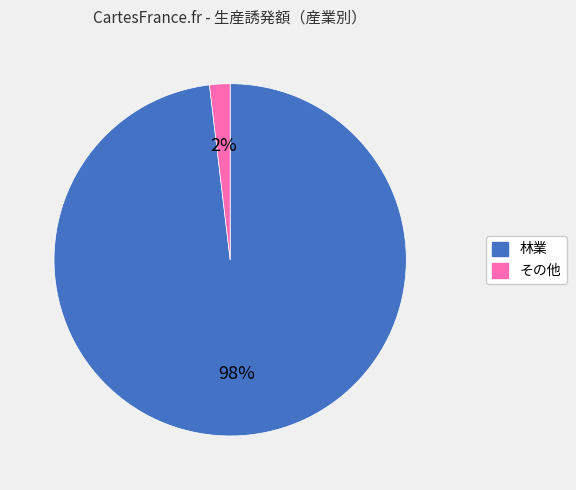

Do 林業 and その他 together represent more than half of the pie?

Yes